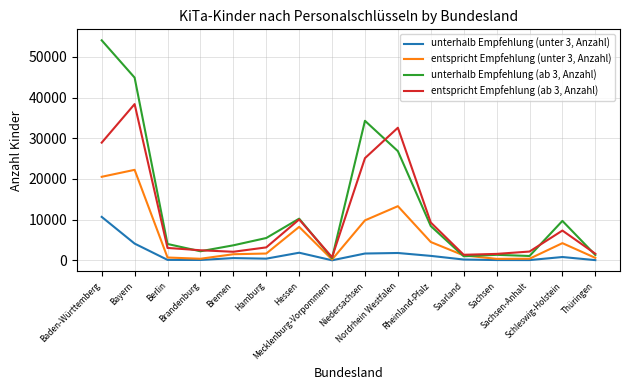

Which series changed the most between Baden-Württemberg and Sachsen?

unterhalb Empfehlung (ab 3, Anzahl)